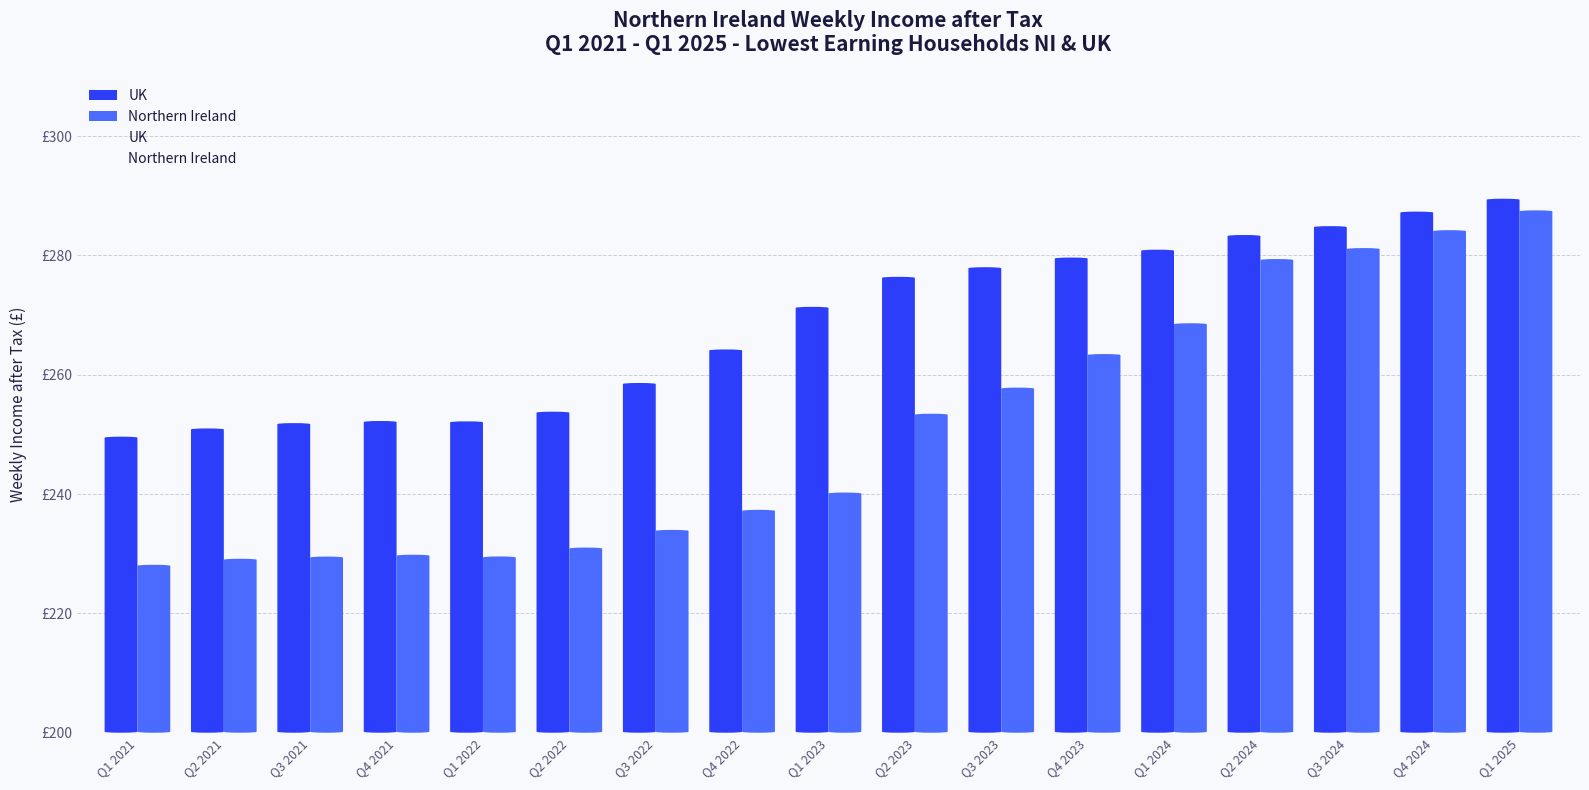

List the series in order of their overall mean, highest first.

UK, Northern Ireland